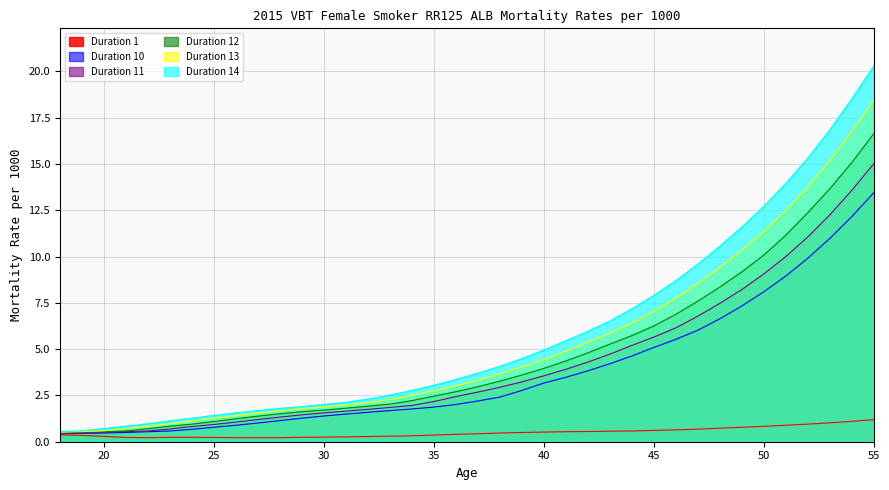

Between 51 and 44, which is larger?

51